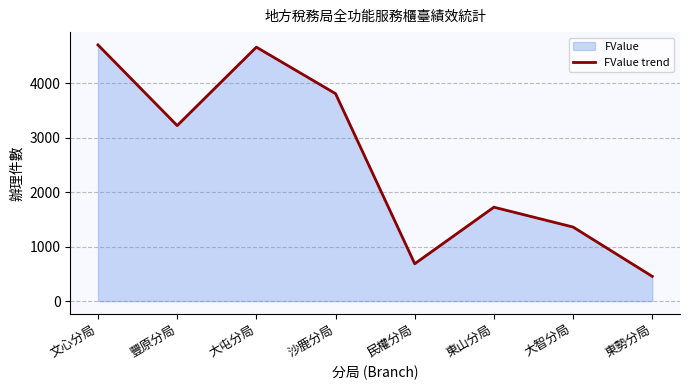

What is the sum of all values?

20631